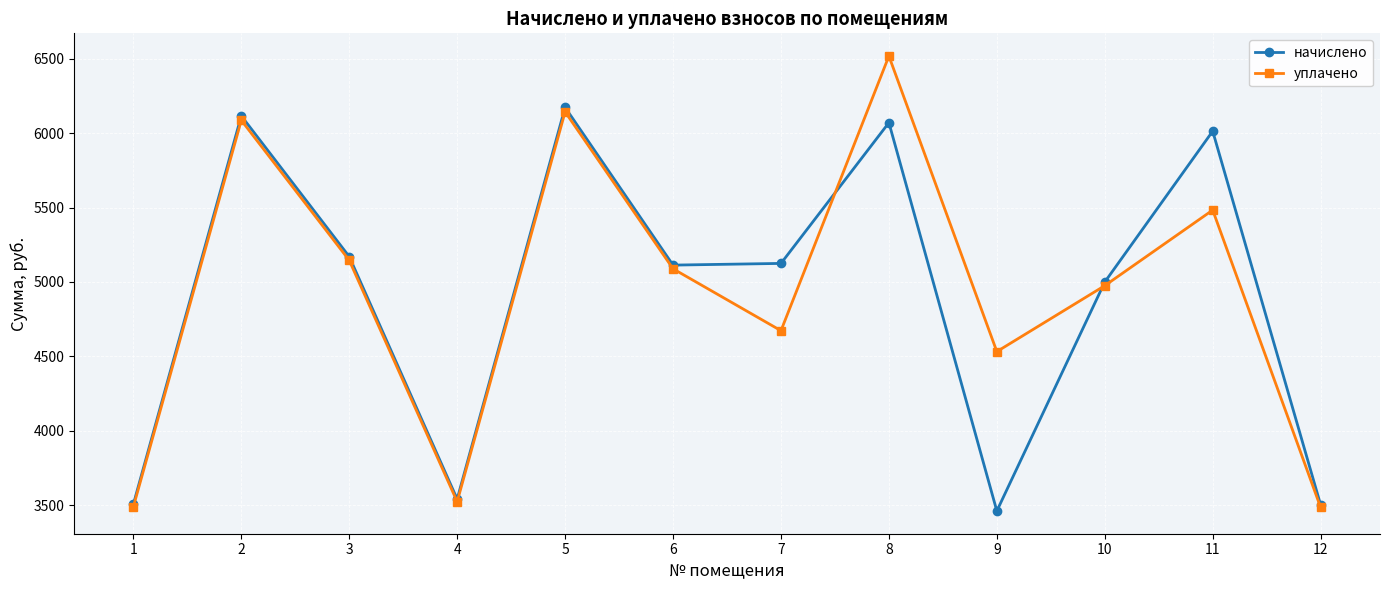

List the series in order of their peak value, lowest first.

начислено, уплачено